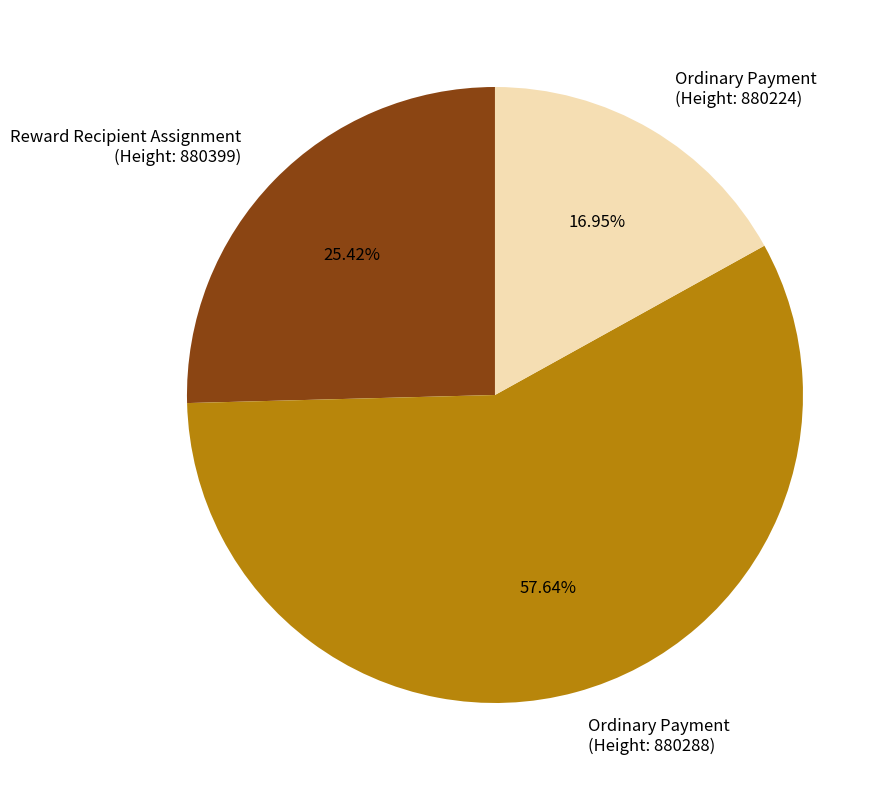

Do Reward Recipient Assignment (Height: 880399) and Ordinary Payment (Height: 880288) together represent more than half of the pie?

Yes